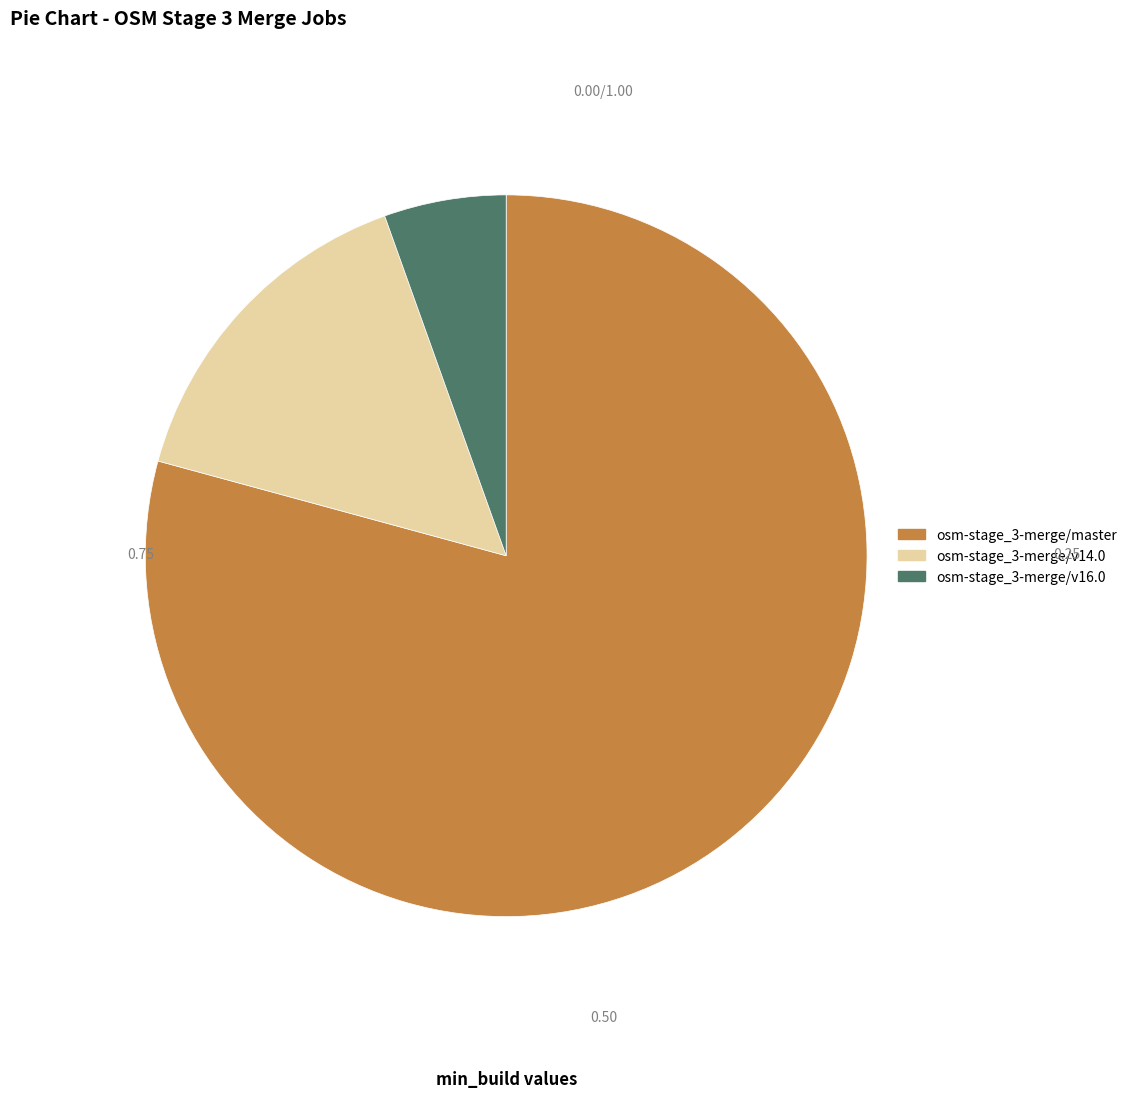

How many segments does this pie chart have?

3